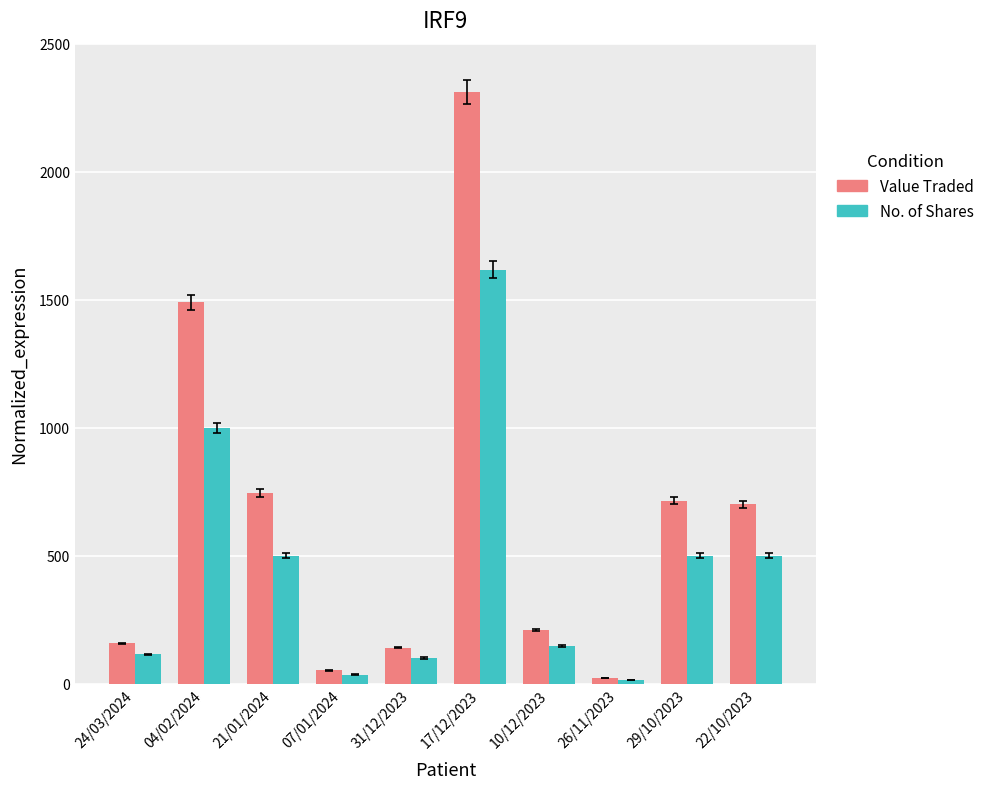

Are the bars grouped side by side (vs. stacked)?

Yes